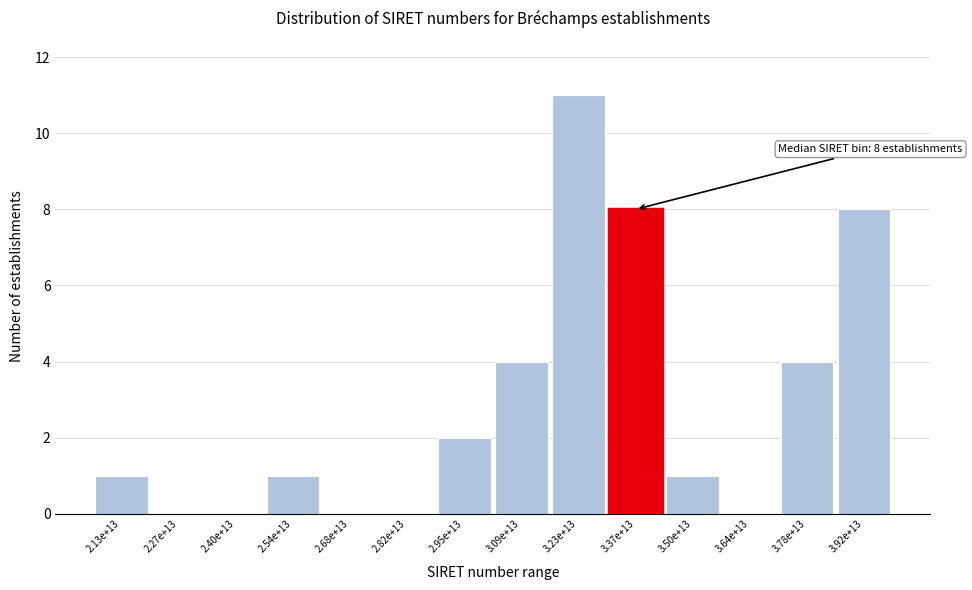

Reading right to left, what are all the values shown in this chart?

3.92e+13=8	3.78e+13=4	3.64e+13=0	3.50e+13=1	3.37e+13=8	3.23e+13=11	3.09e+13=4	2.95e+13=2	2.82e+13=0	2.68e+13=0	2.54e+13=1	2.40e+13=0	2.27e+13=0	2.13e+13=1